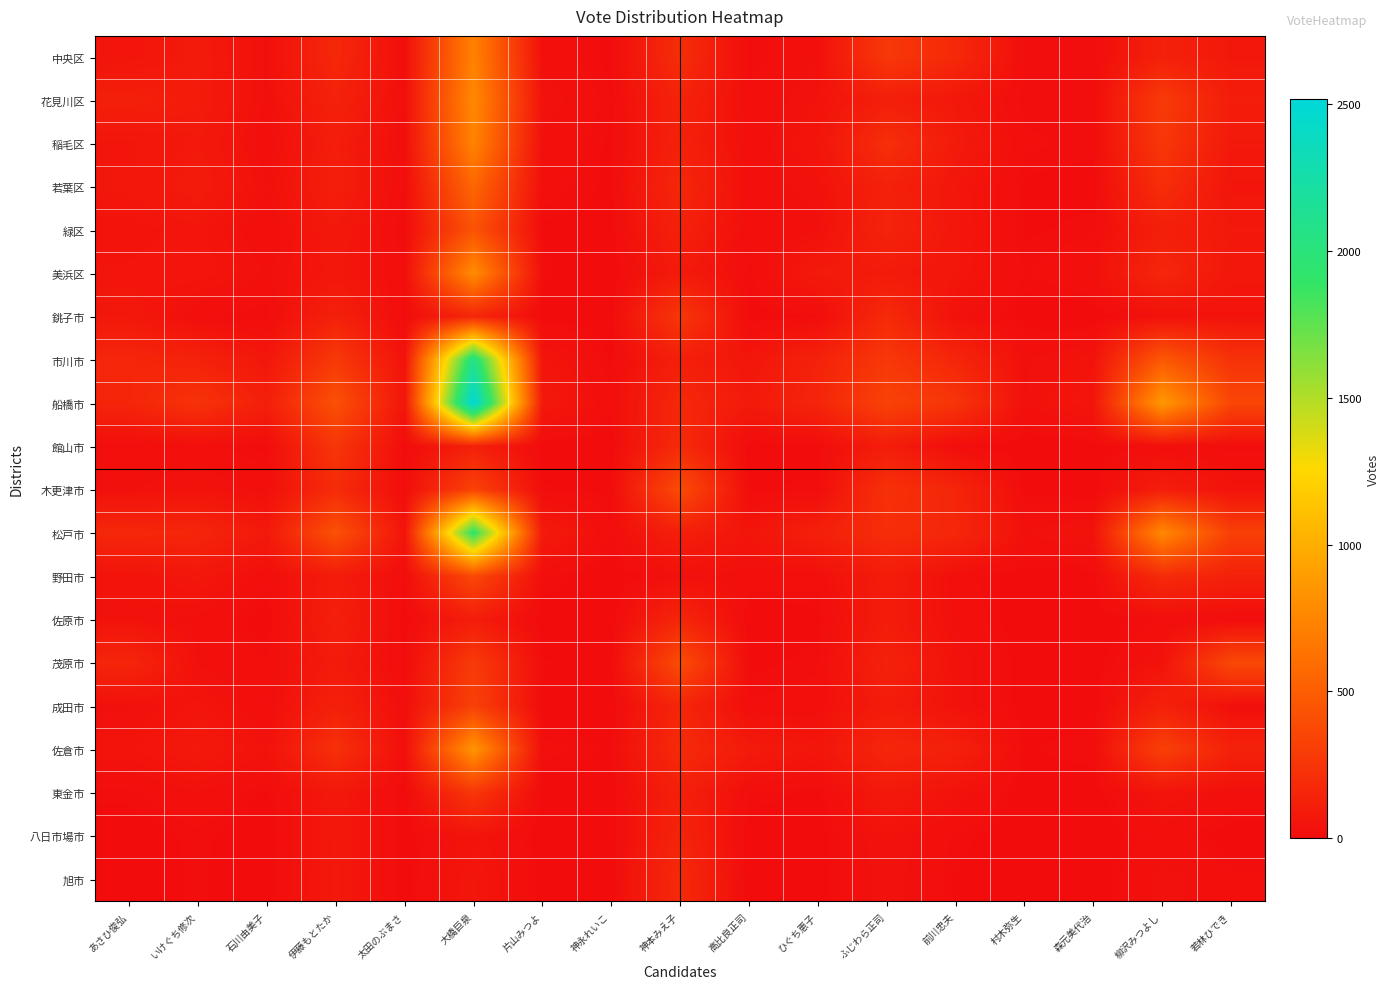

Which series changed the most between 前川忠夫 and 若林ひでき?

茂原市